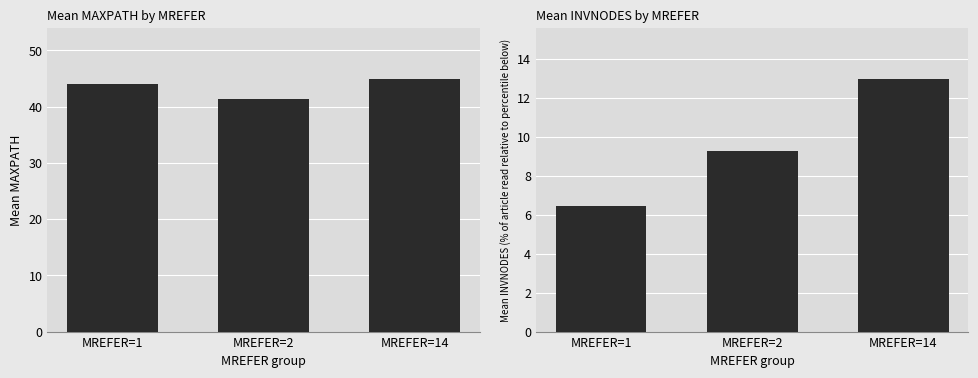

Is the value of Mean MAXPATH at MREFER=14 greater than the value of Mean INVNODES at MREFER=2?

Yes